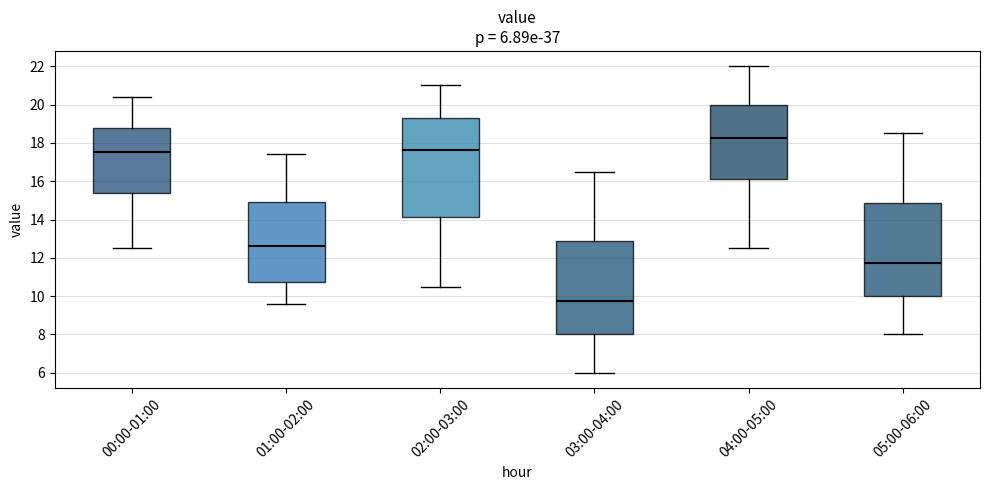

Which box is the tallest, from its lower edge to its upper edge?

02:00-03:00